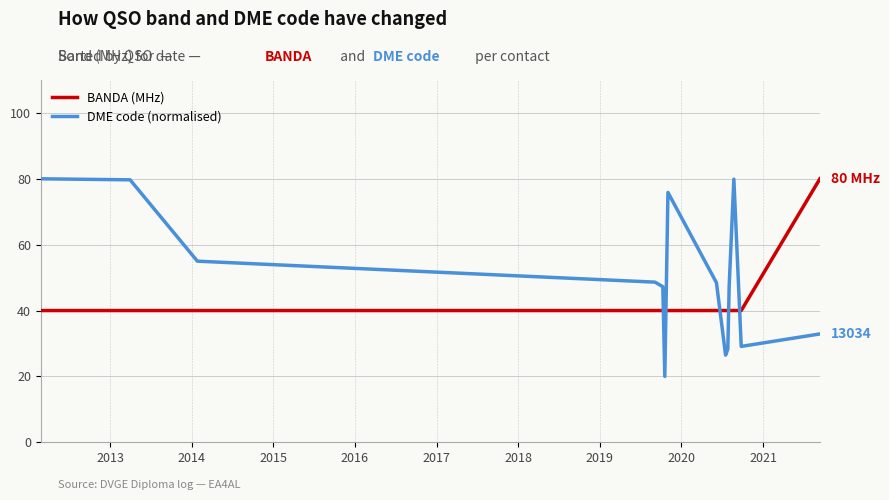

Which series has the largest range (max minus min)?

DME code (normalised)